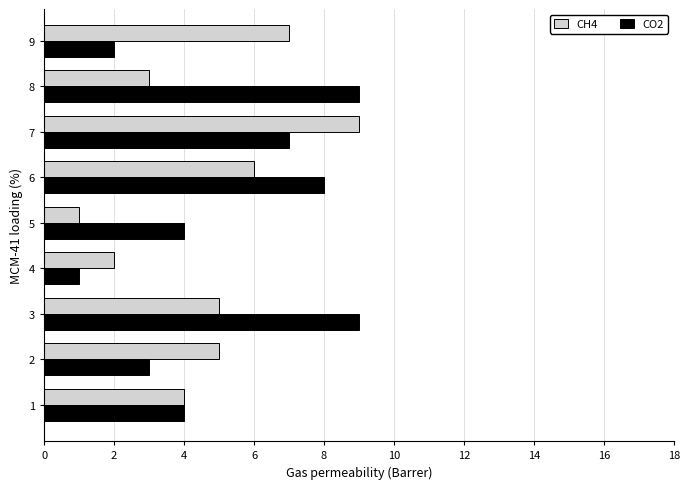

How many CH4 values are between 3 and 6?

5